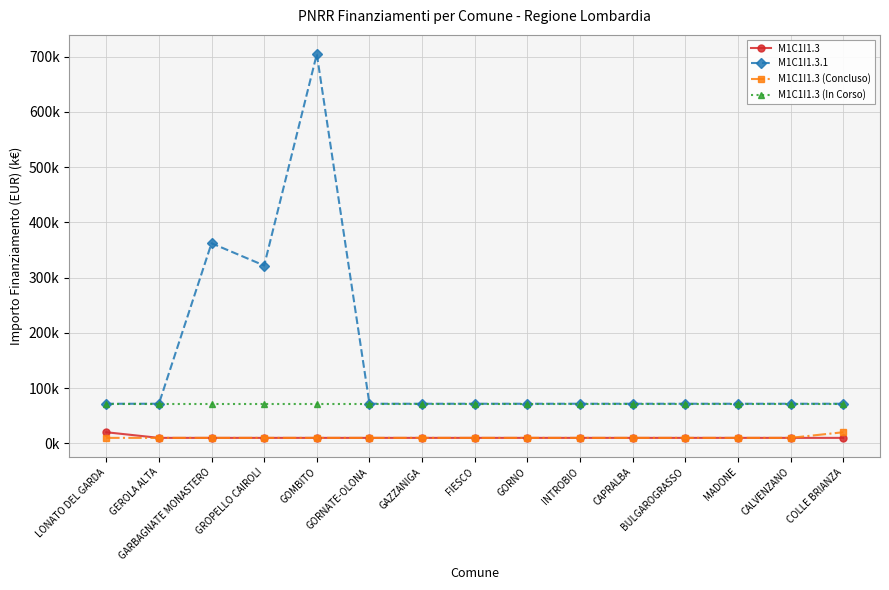

Does the chart have visible grid lines?

Yes